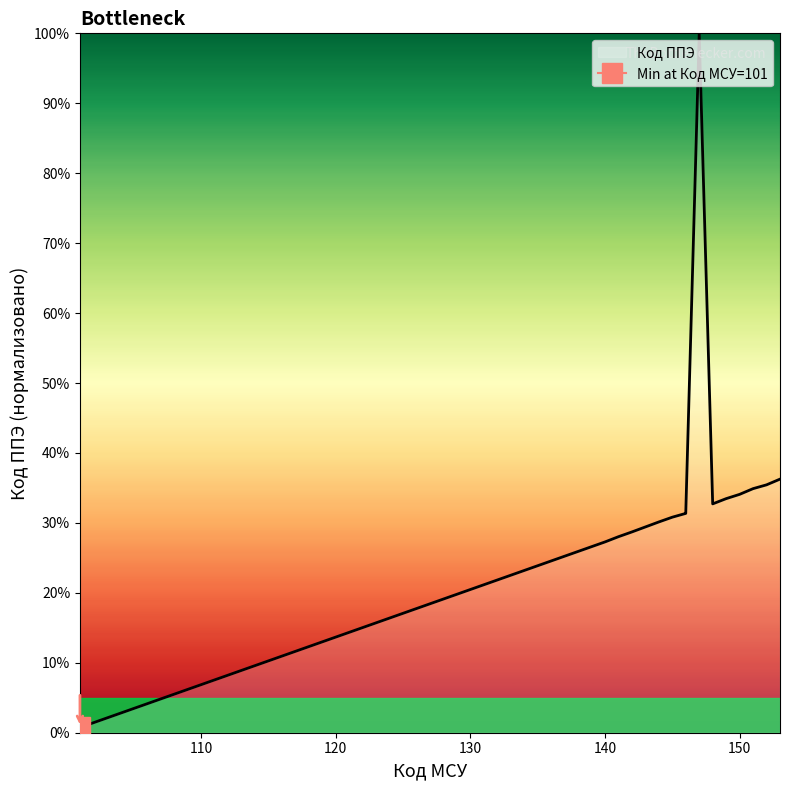

Reading left to right, extract all data points from this chart.

101=0.7	122=15.0	127=18.4	128=19.1	130=20.5	136=24.6	140=27.3	141=28.0	142=28.7	144=30.1	145=30.8	146=31.4	146=31.4	147=100.0	148=32.7	149=33.5	150=34.1	151=34.9	152=35.4	153=36.3